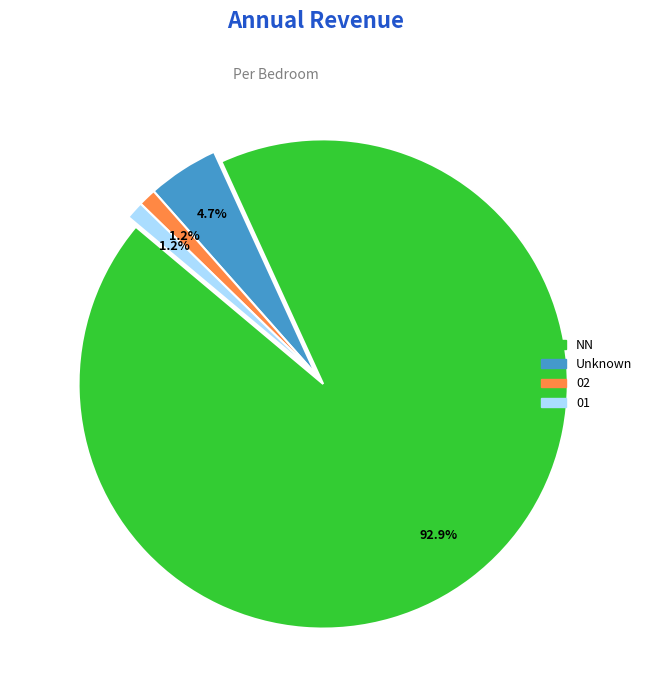

Between Unknown and 02, which is larger?

Unknown